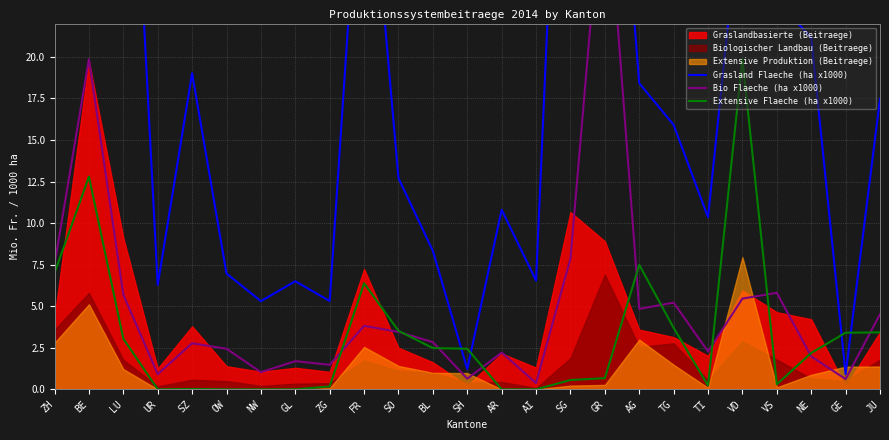

At which category is the sum across all series the highest?

BE